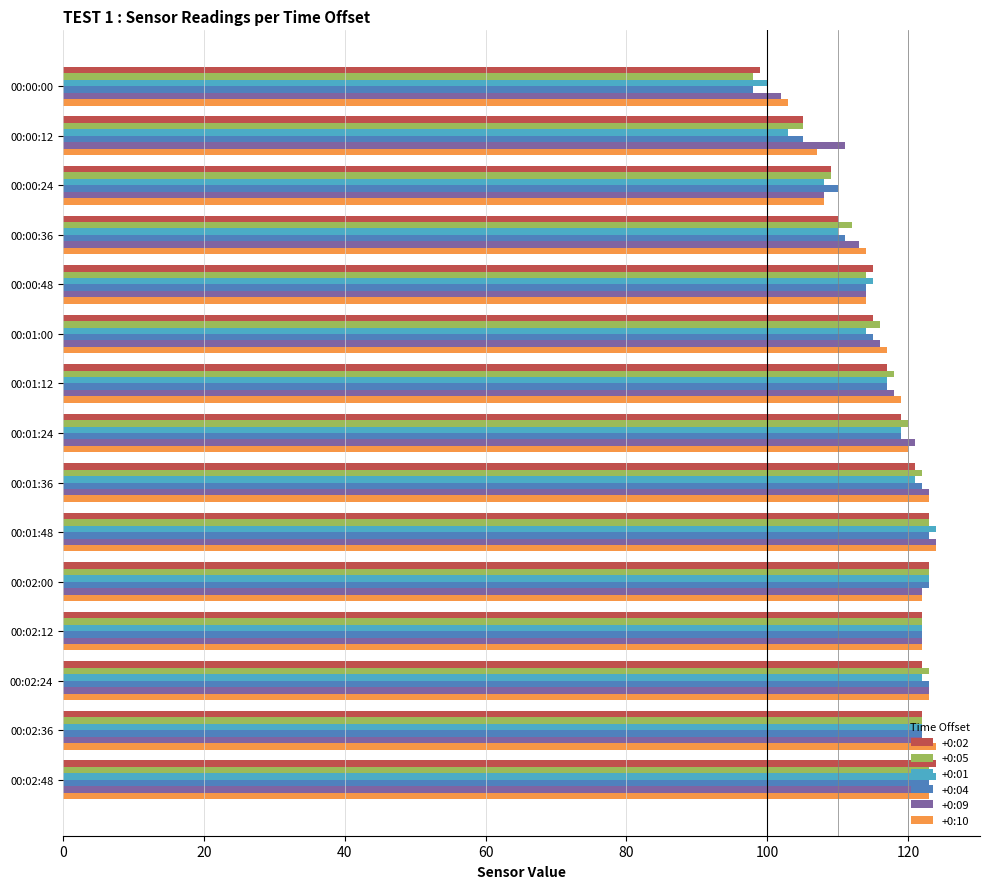

Is it true that +0:04 equals 119 at 00:01:24?

True